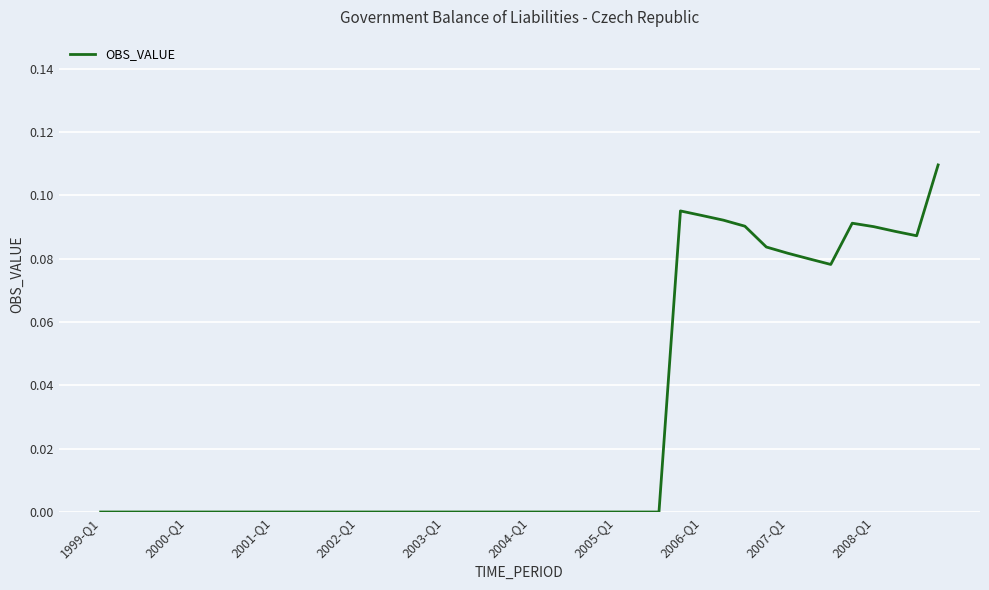

Where is the data nearest to the value 0?

1999-Q1